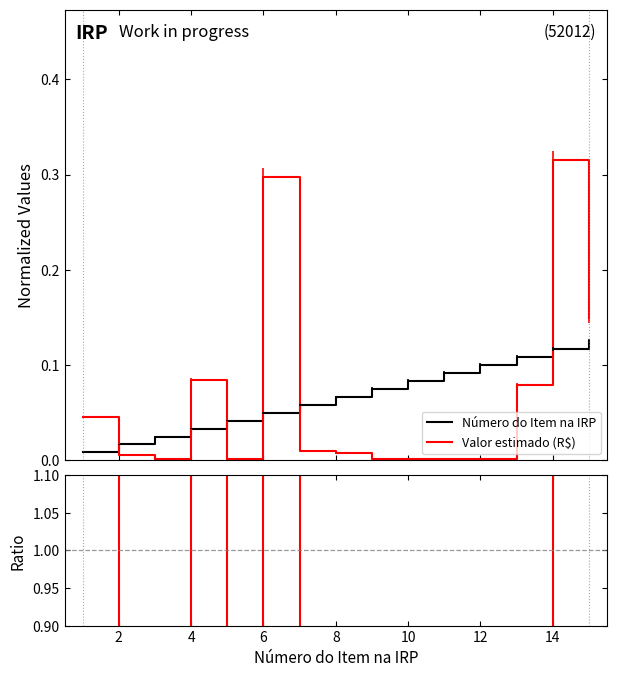

What is the average value of the Valor estimado (R$) series?

0.1